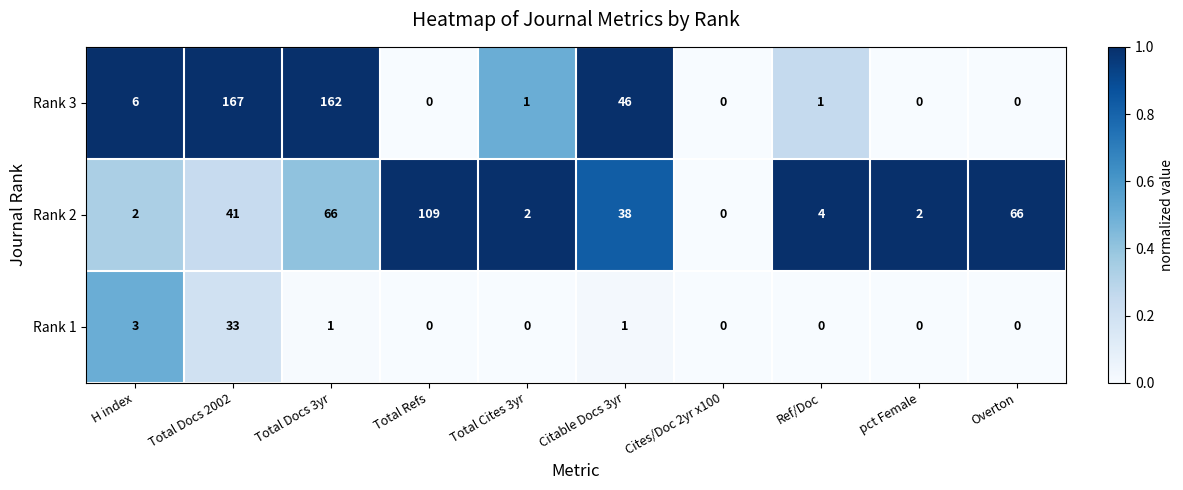

What is the average value of the Rank 1 series?

4